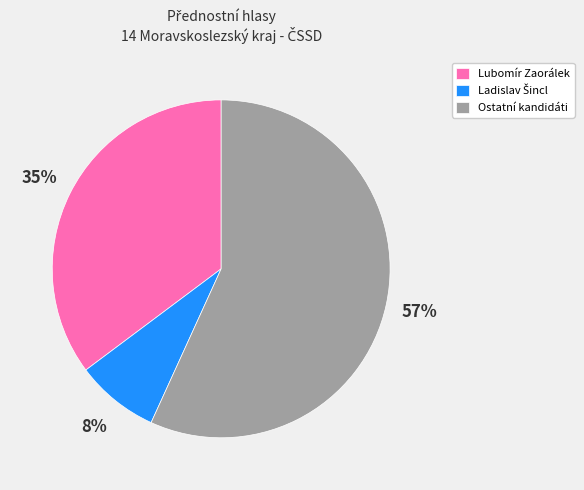

Is there a majority slice in this chart?

Yes